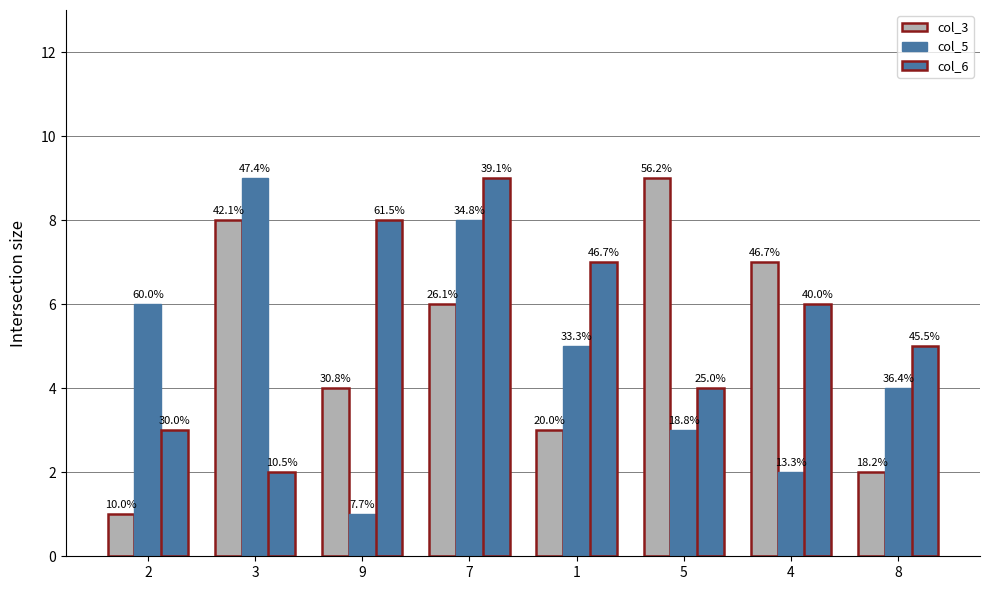

Are the bars horizontal?

No